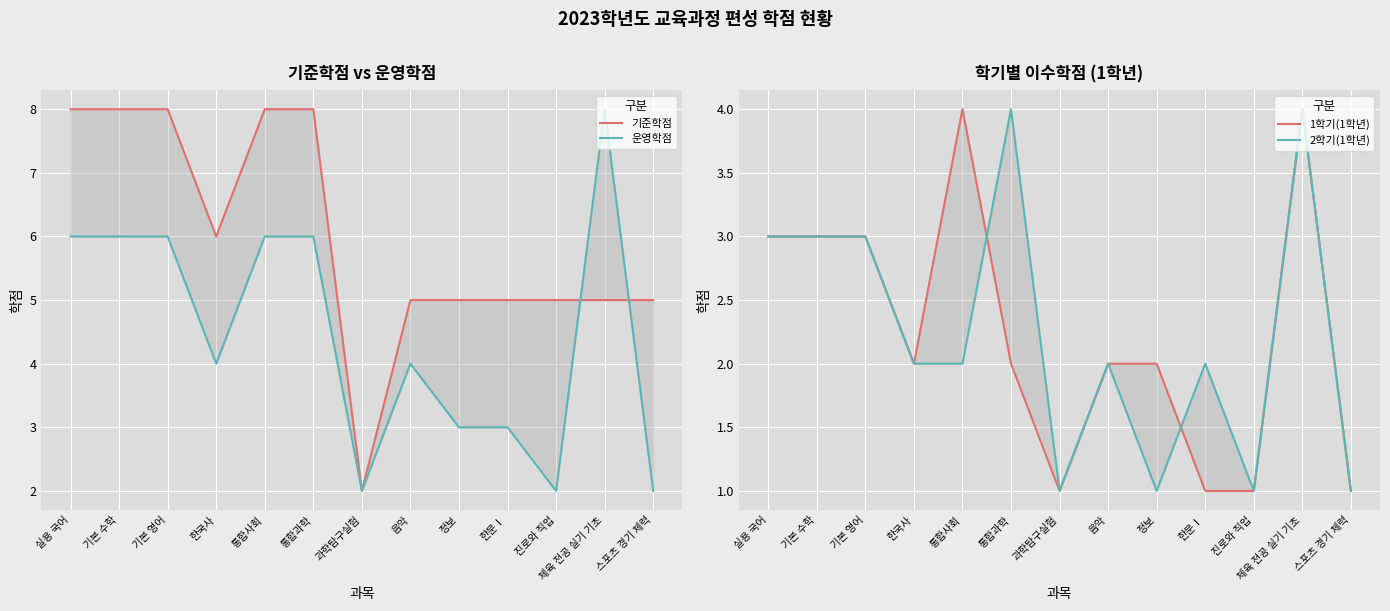

How many 기준학점 values are between 5 and 8?

12